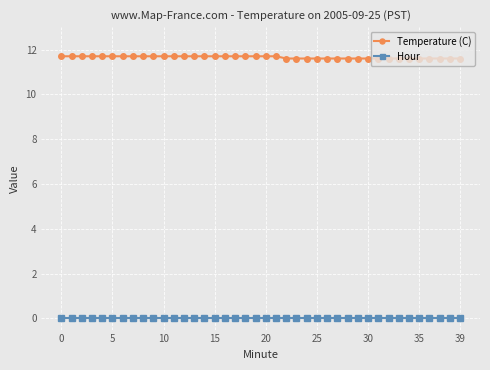

Which series has the largest range (max minus min)?

Temperature (C)